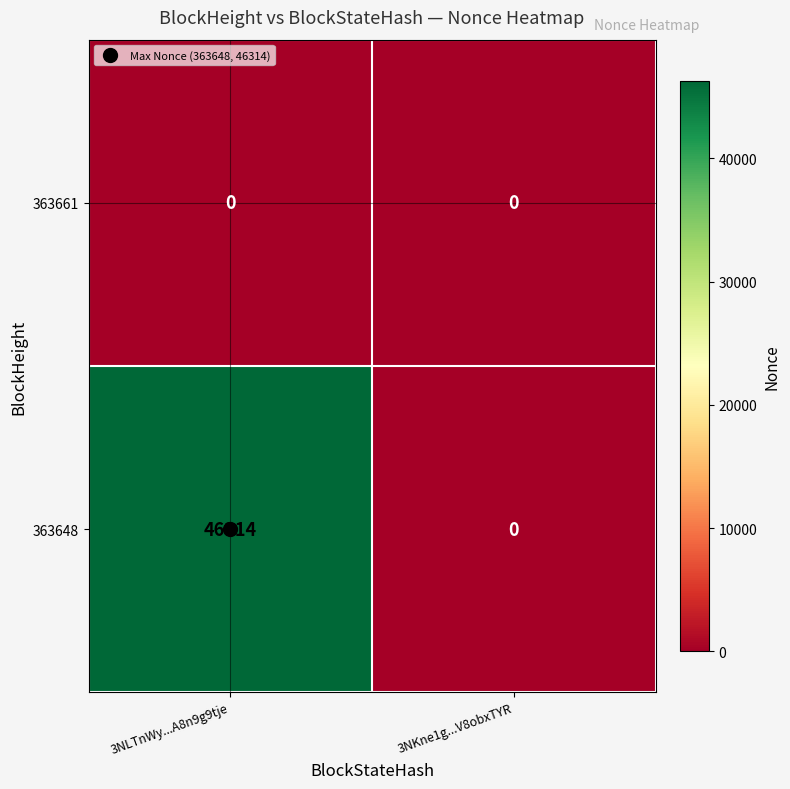

True or false: 363648 has a value of 81683 at 3NLTnWy...A8n9g9tje.

False